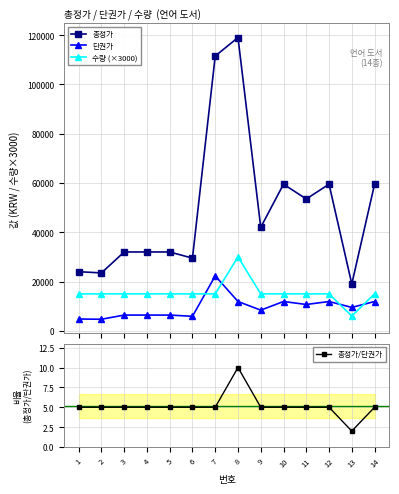

True or false: 총정가/단권가 has a value of 5 at 6.

True